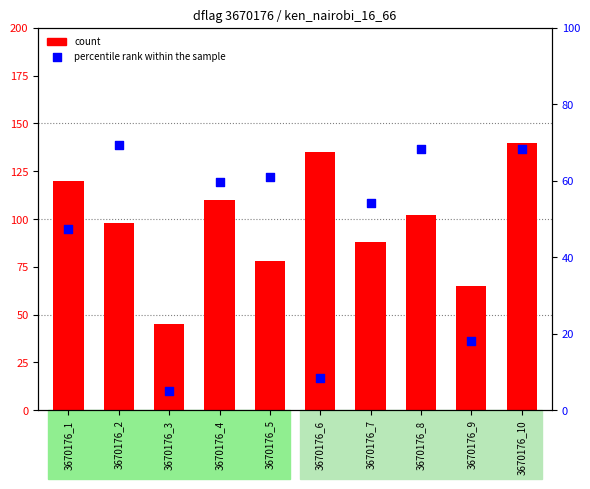

At which category is the sum across all series the highest?

3670176_10